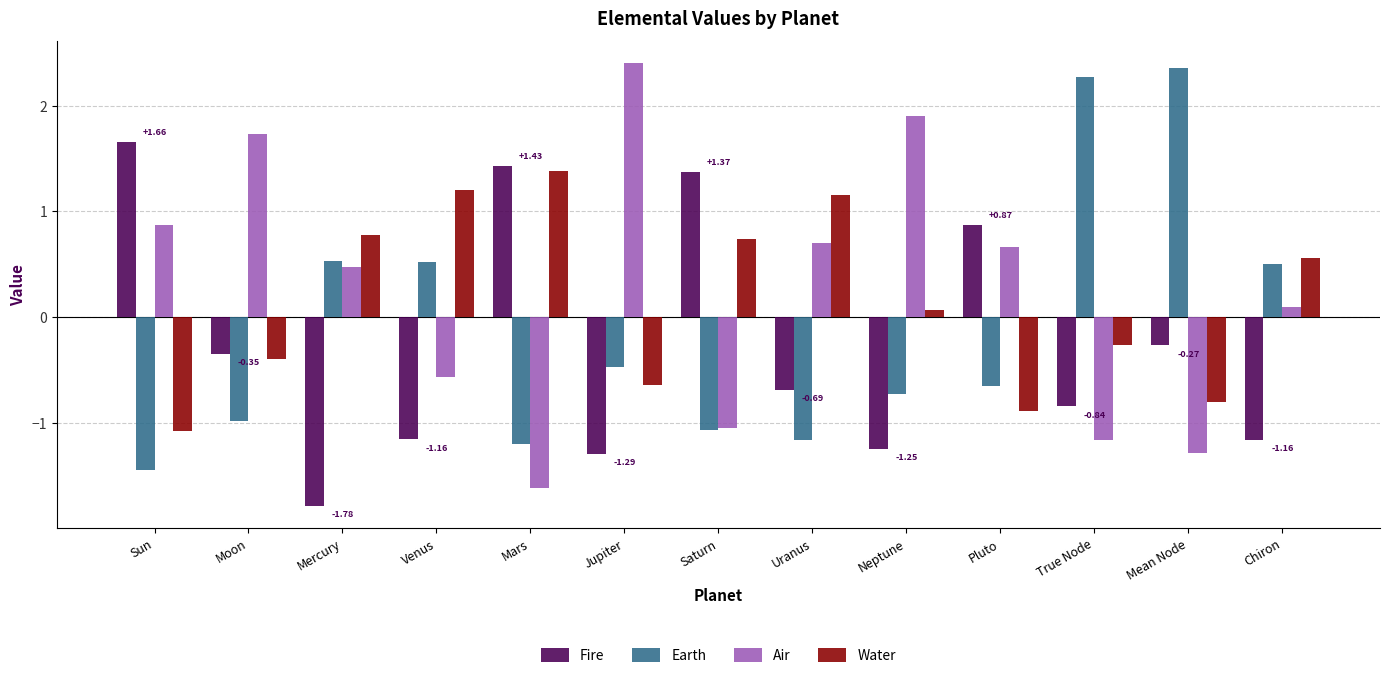

Is it true that Water equals -0.1 at Moon?

False